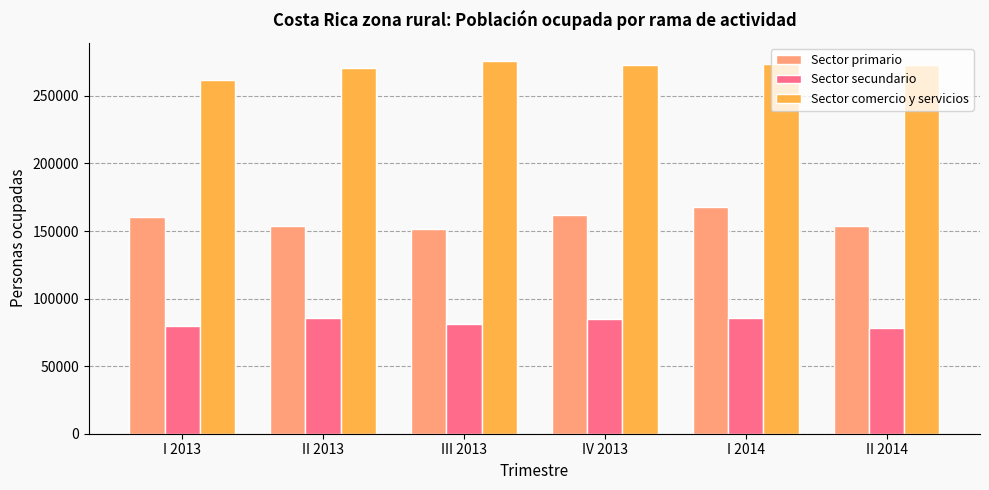

What is the total value across all series at III 2013?

507734